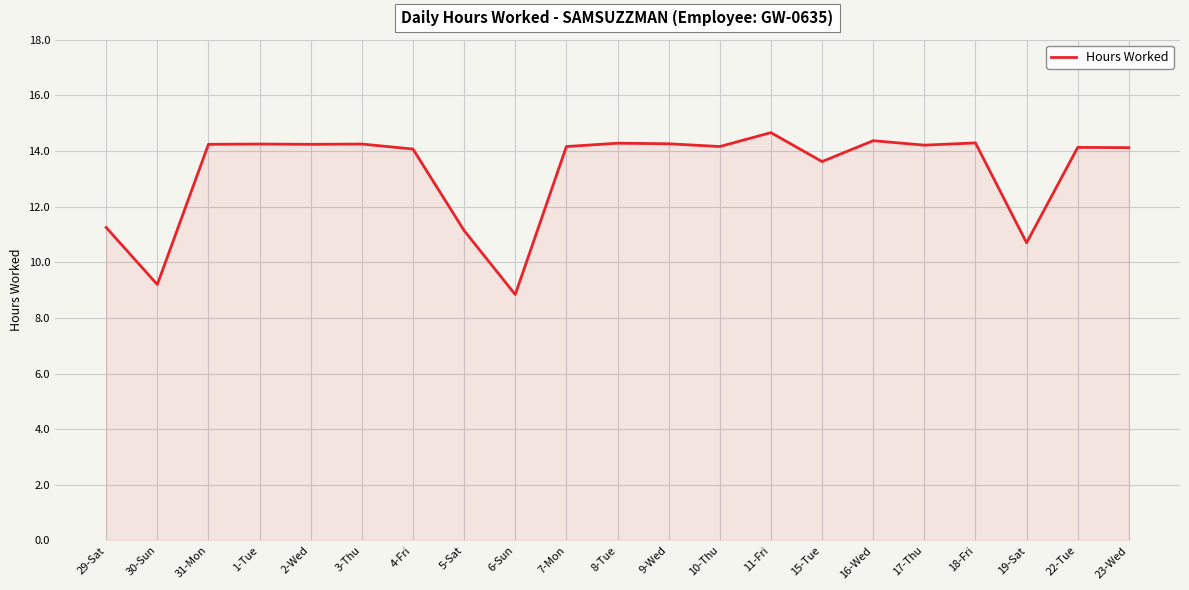

What position from the left is 10-Thu?

13